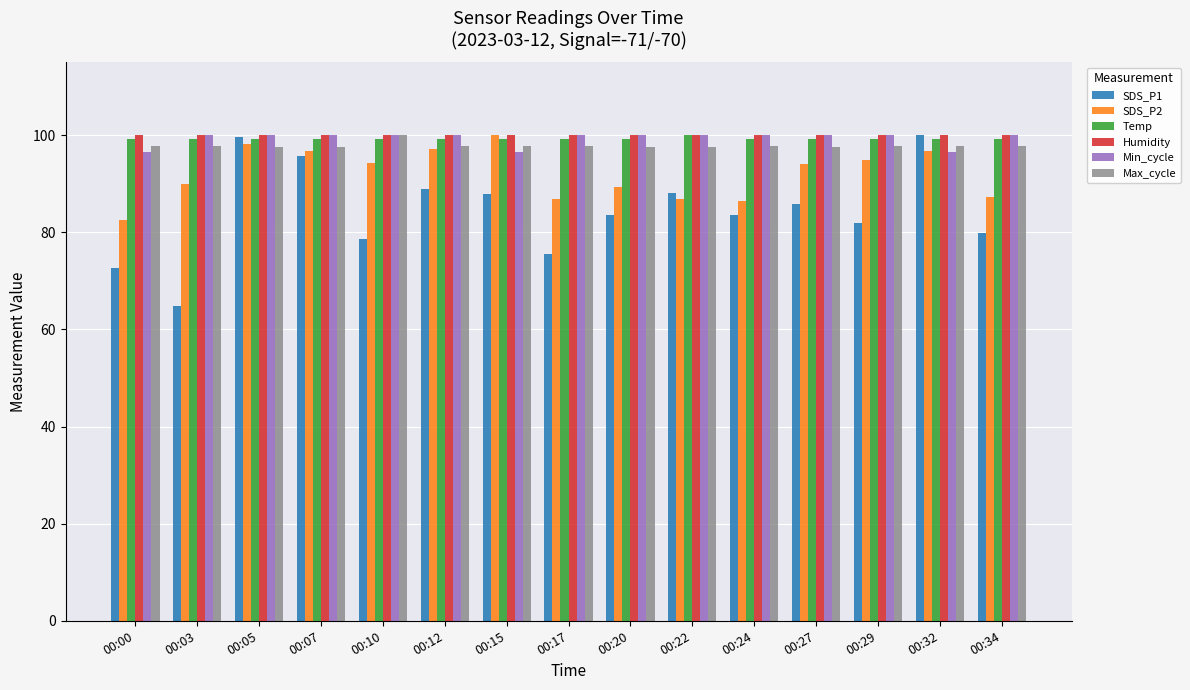

Where is SDS_P1 nearest to the value 82?

00:29